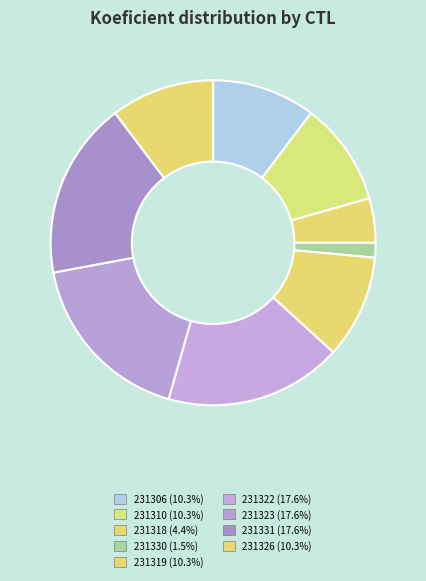

How many slices are in this pie chart?

9